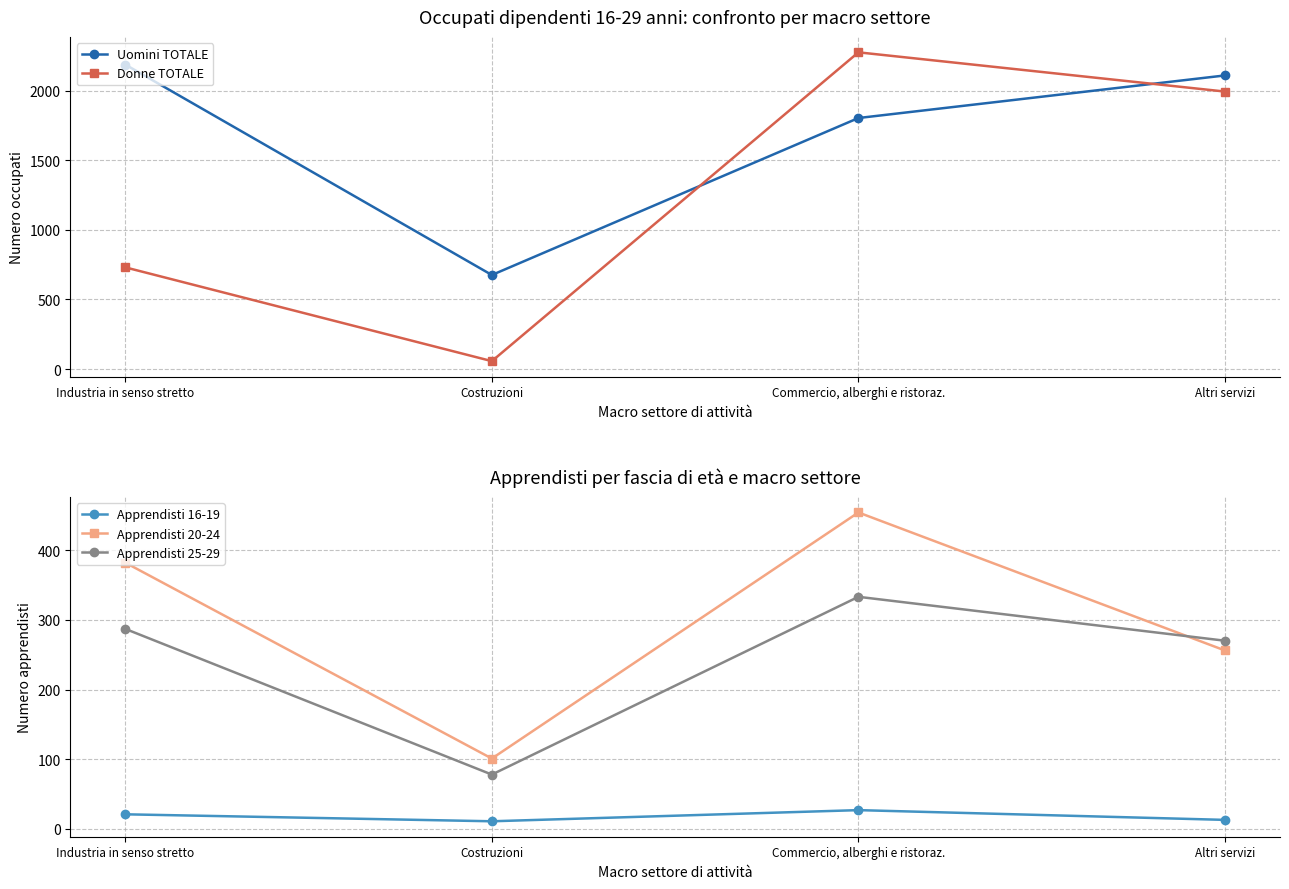

Read the Donne TOTALE value at Altri servizi, to the nearest 10.

1990